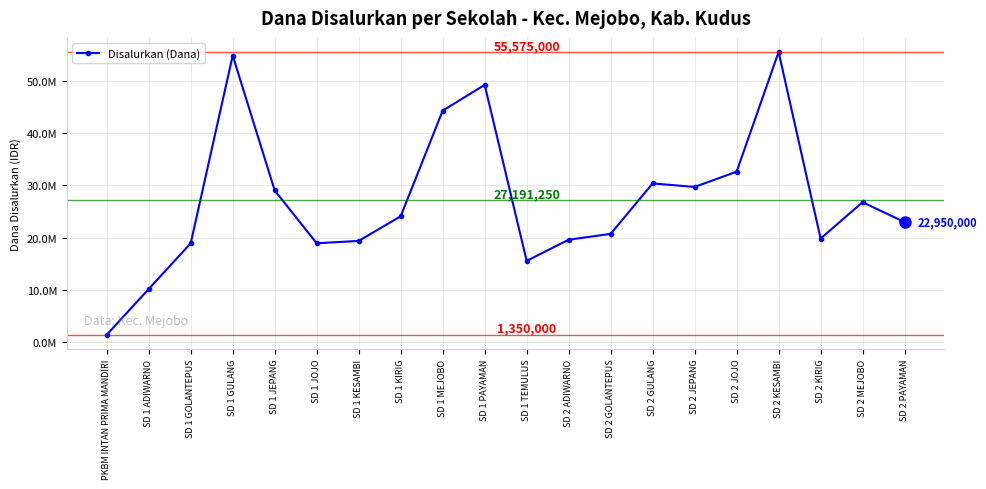

Reading left to right, extract all data points from this chart.

PKBM INTAN PRIMA MANDIRI=1350000	SD 1 ADIWARNO=10125000	SD 1 GOLANTEPUS=18900000	SD 1 GULANG=54900000	SD 1 JEPANG=29025000	SD 1 JOJO=18900000	SD 1 KESAMBI=19350000	SD 1 KIRIG=24075000	SD 1 MEJOBO=44325000	SD 1 PAYAMAN=49275000	SD 1 TEMULUS=15525000	SD 2 ADIWARNO=19575000	SD 2 GOLANTEPUS=20700000	SD 2 GULANG=30375000	SD 2 JEPANG=29700000	SD 2 JOJO=32625000	SD 2 KESAMBI=55575000	SD 2 KIRIG=19800000	SD 2 MEJOBO=26775000	SD 2 PAYAMAN=22950000